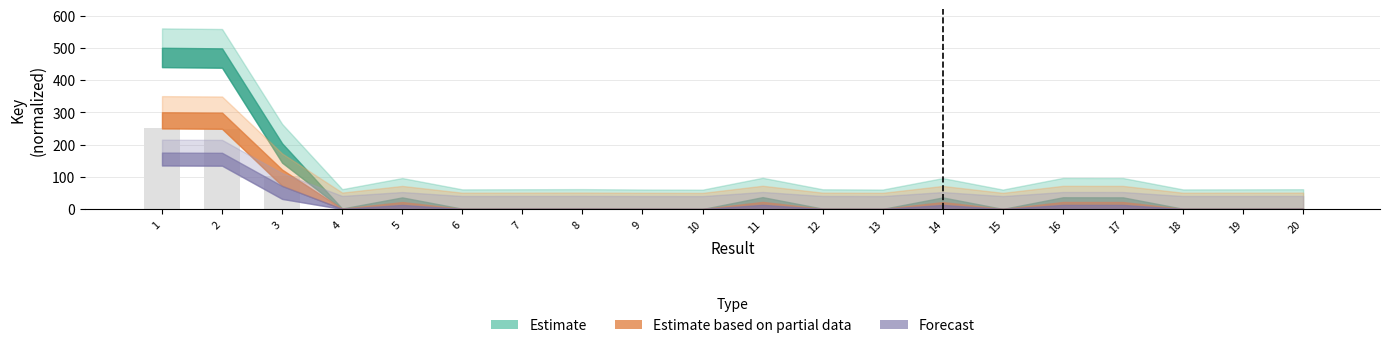

What is the greatest value displayed?

250.0